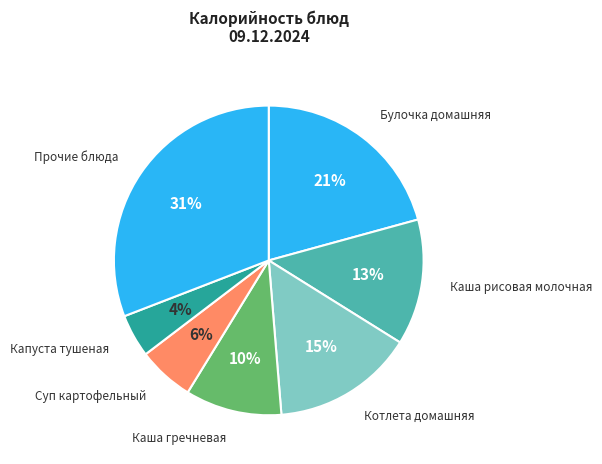

Is there any slice that represents more than half of the pie?

No